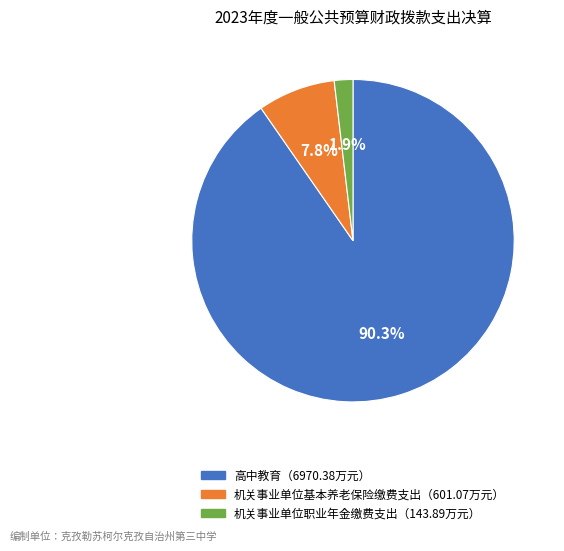

Count the number of slices in the pie.

3